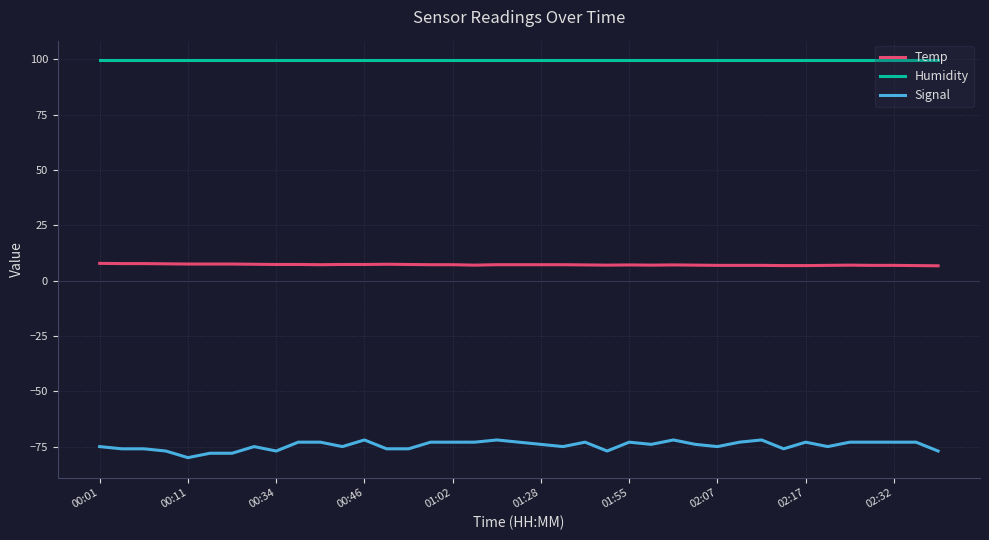

What is the minimum value for Signal?

-80.0